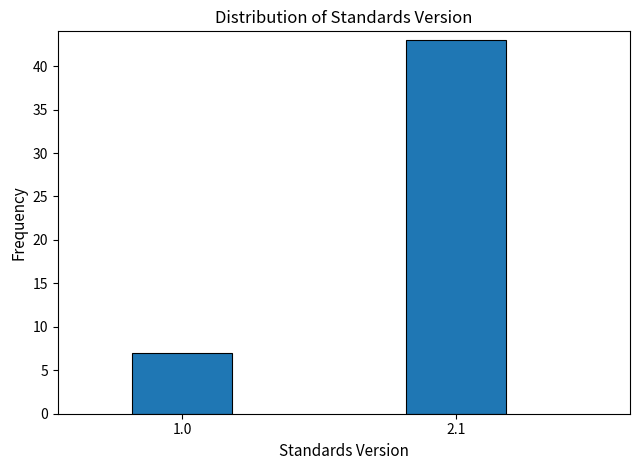

Reading right to left, extract all data points from this chart.

2.1=43	1.0=7